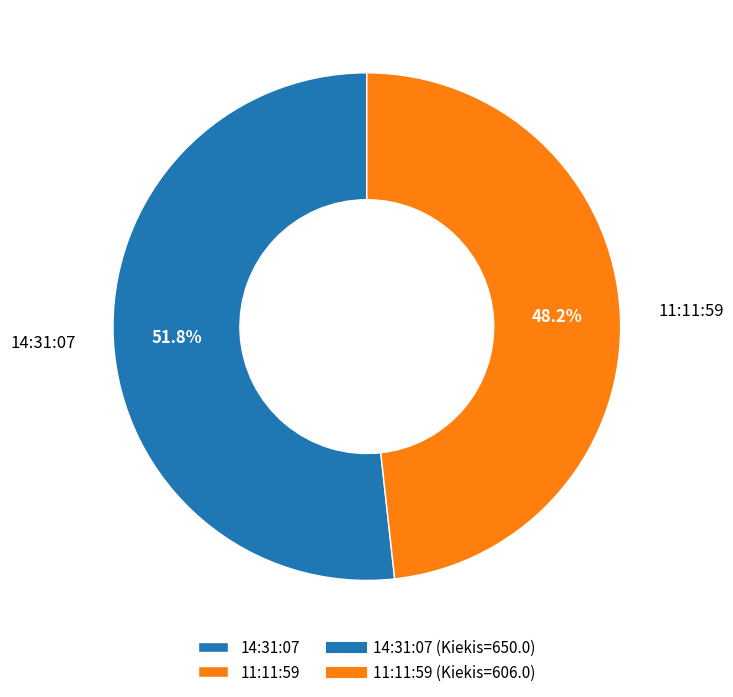

Which category accounts for the majority?

14:31:07